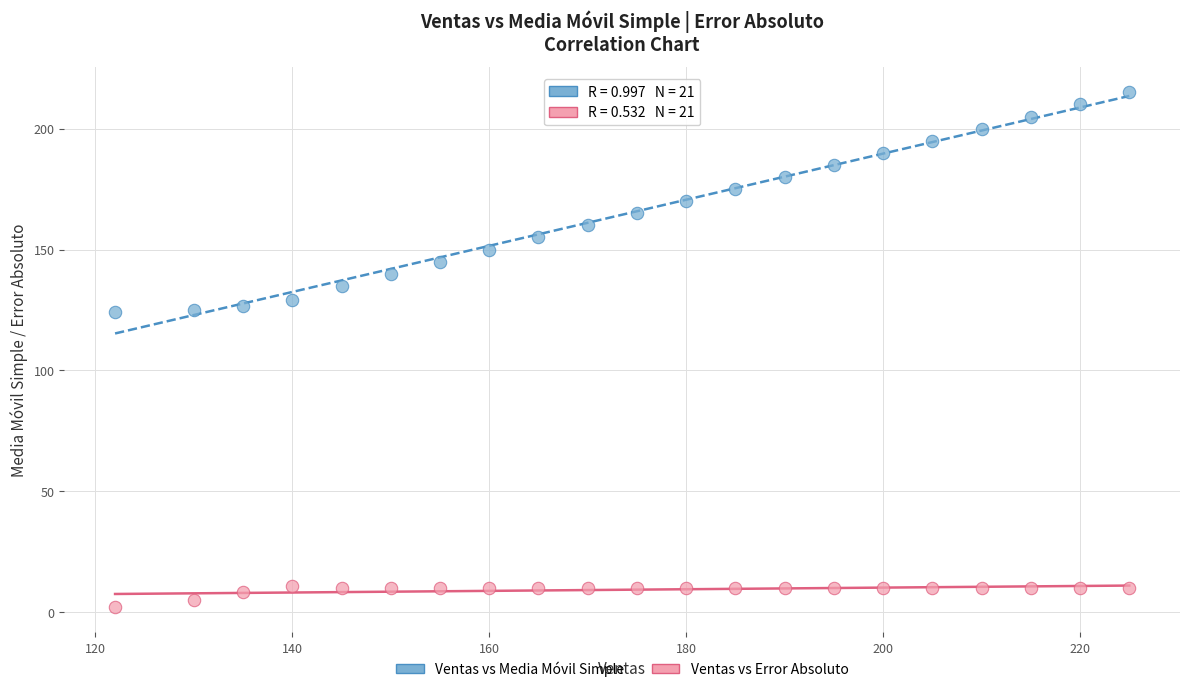

Which series reaches the minimum Y coordinate?

Ventas vs Error Absoluto